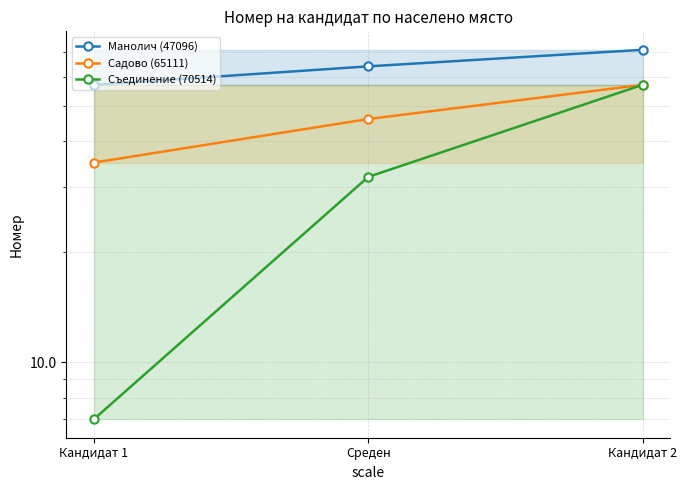

Reading right to left, what are all the values shown in this chart?

Манолич (47096): Кандидат 2=71	Среден=64	Кандидат 1=57
Садово (65111): Кандидат 2=57	Среден=46	Кандидат 1=35
Съединение (70514): Кандидат 2=57	Среден=32	Кандидат 1=7